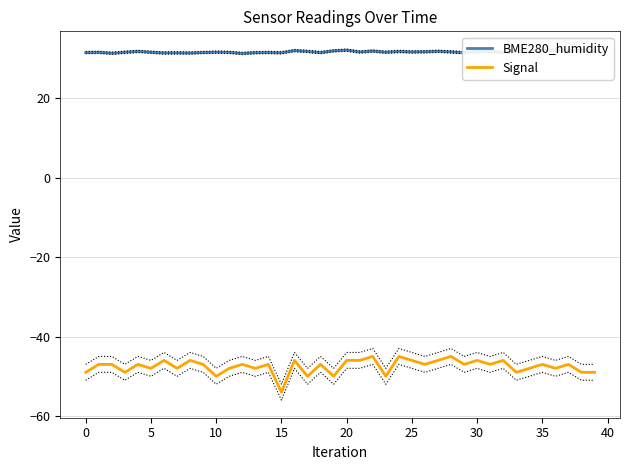

At which label does Signal reach its minimum?

15